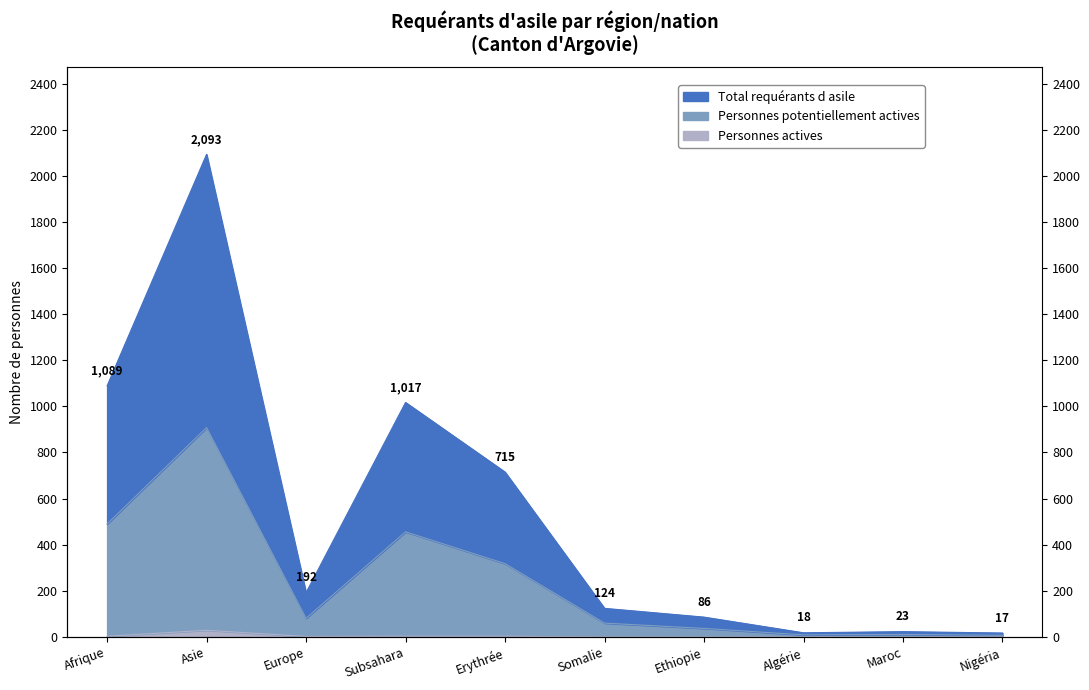

Is the value of Total requérants d asile at Asie greater than the value of Personnes actives at Asie?

Yes